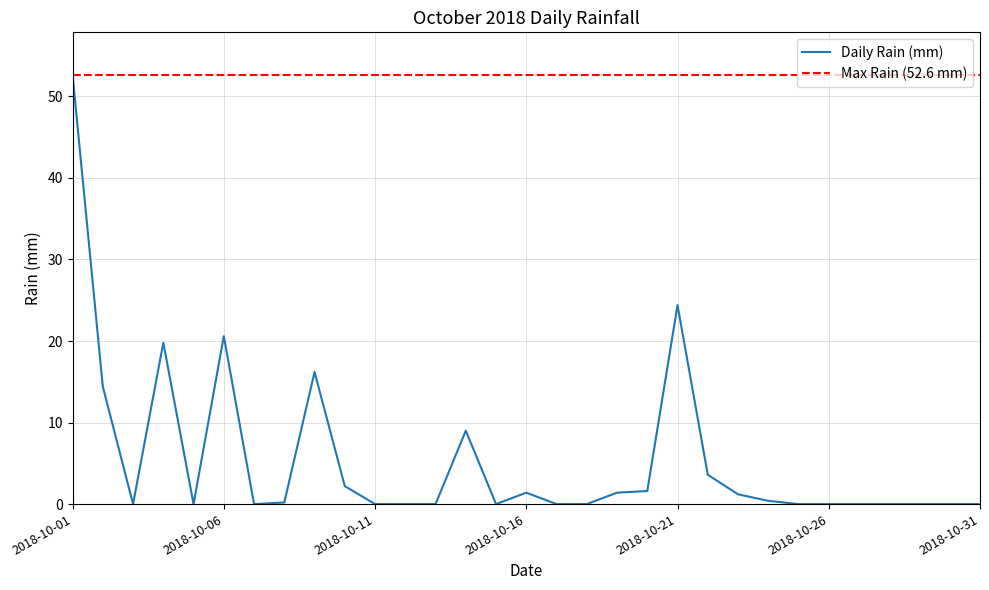

What is the difference between the values at 2018-10-30 and 2018-10-02?

14.4